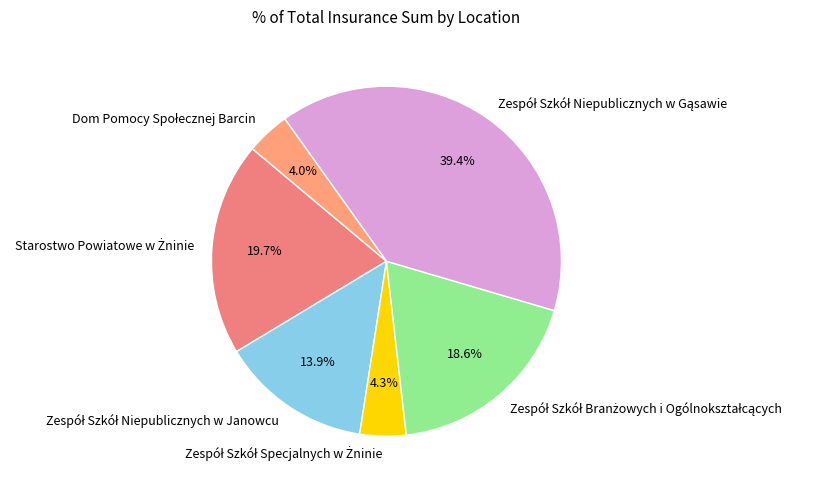

Is there a majority slice in this chart?

No